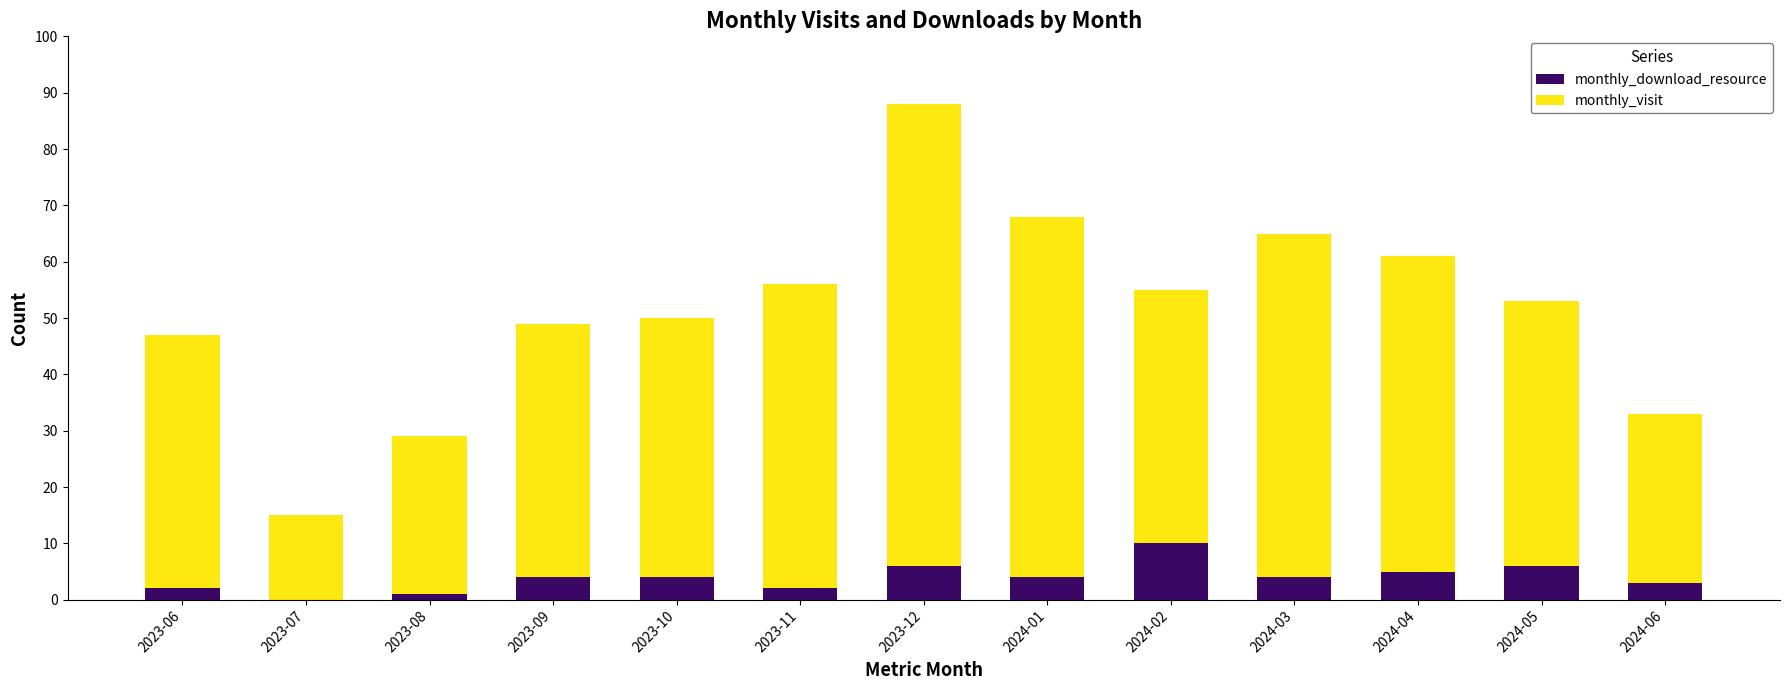

What is the maximum value for monthly_download_resource?

10